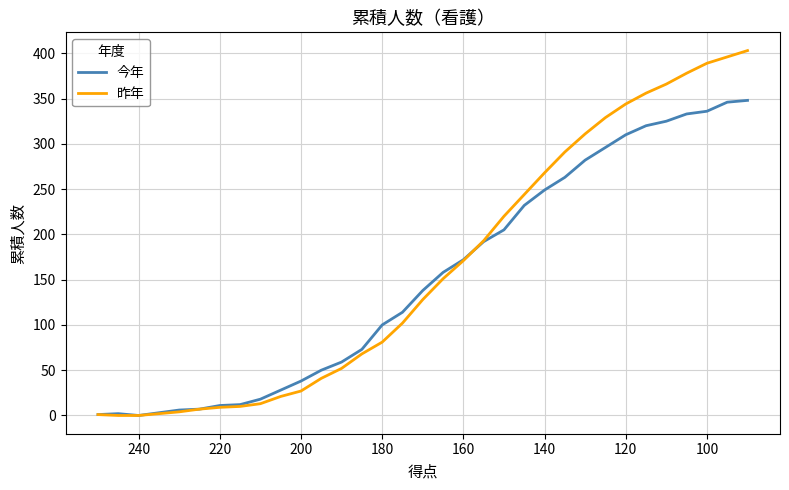

Is the value of 昨年 at 80 greater than the value of 今年 at 13?

No